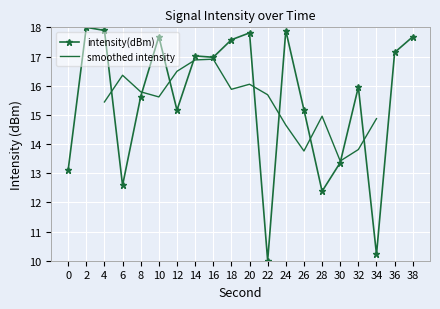

List the labels in order of value, largest first.

2, 4, 24, 20, 10, 38, 18, 36, 14, 16, 32, 8, 26, 12, 30, 0, 6, 28, 34, 22